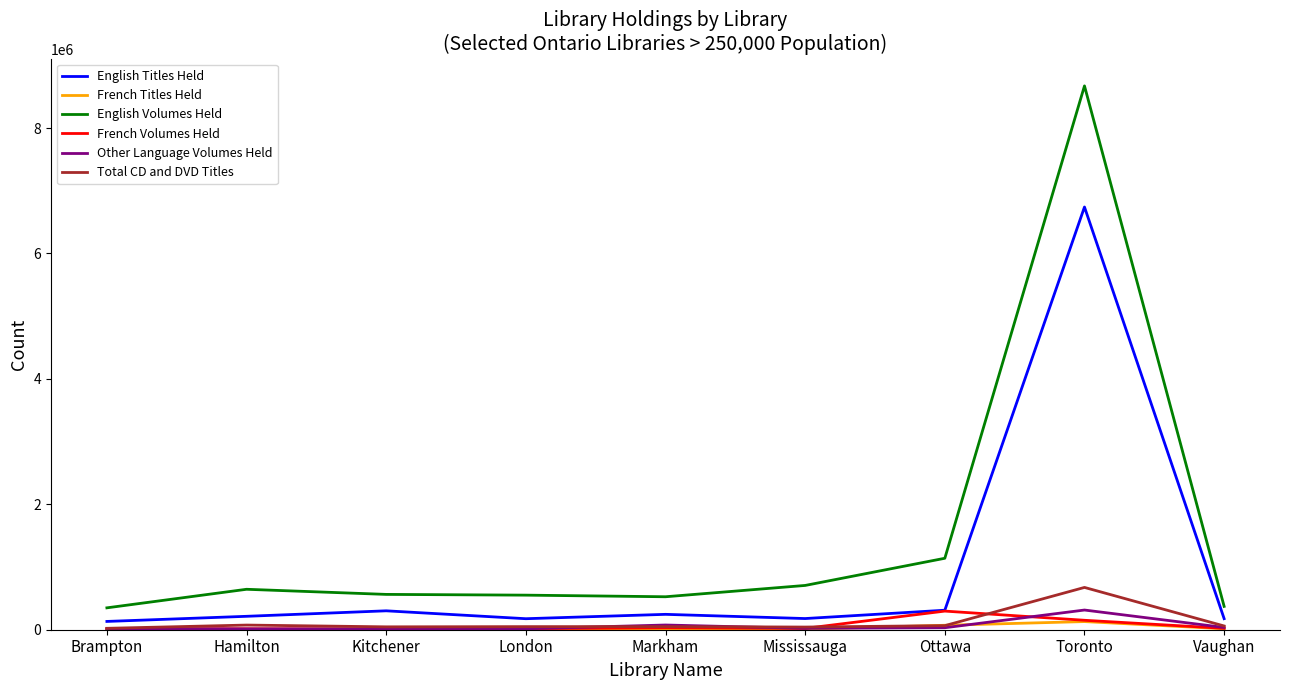

True or false: French Titles Held and English Volumes Held cross at least once.

False